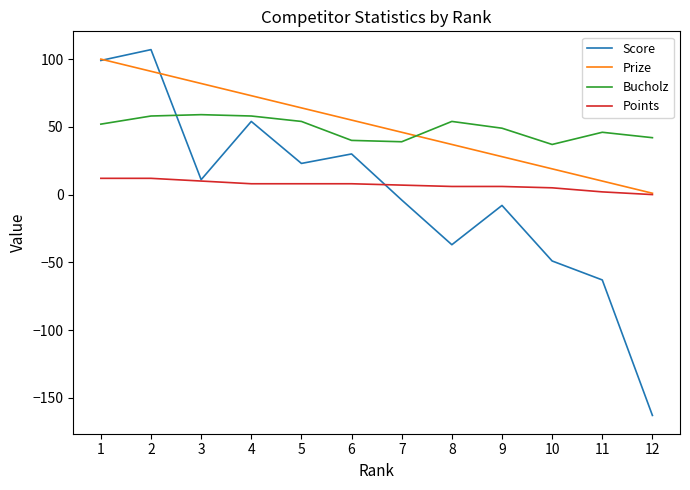

Is the value of Points at 9 greater than the value of Prize at 7?

No